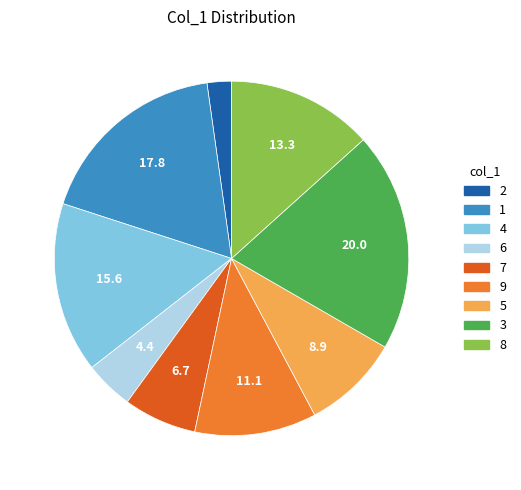

What is the largest slice in the pie chart?

3